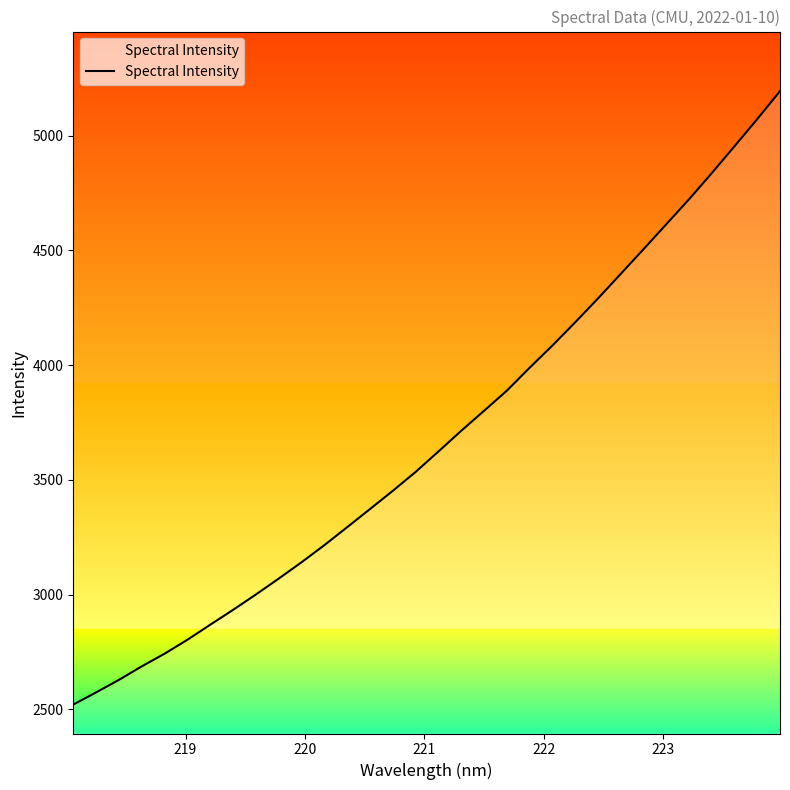

What is the greatest value displayed?

5194.0